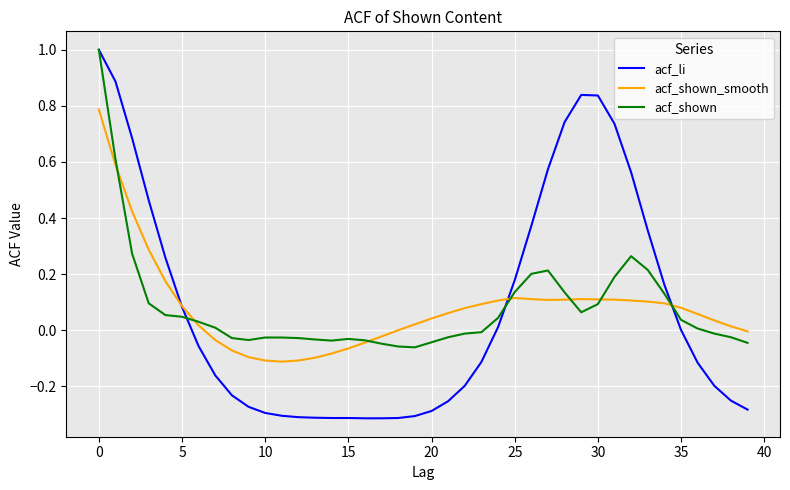

Which series has the largest range (max minus min)?

acf_li